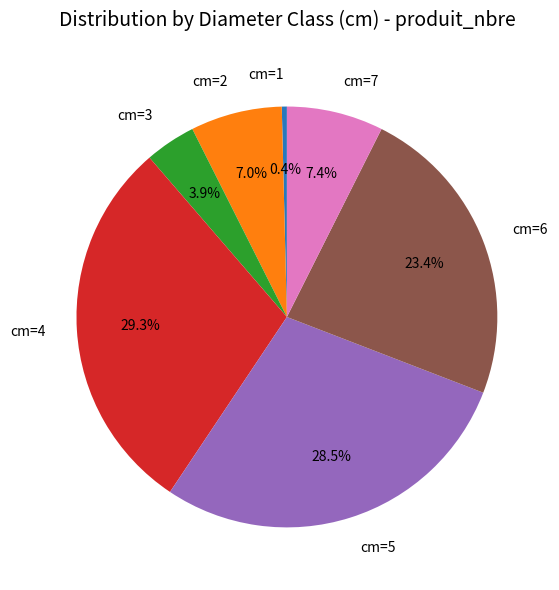

Is the sum of cm=5 and cm=7 greater than half?

No